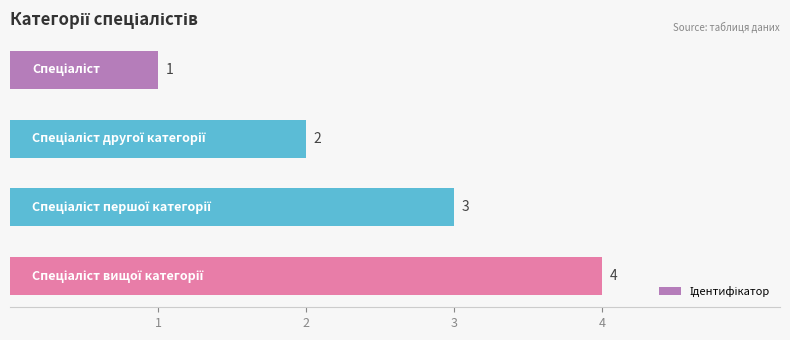

What is the difference between the maximum and minimum values?

3